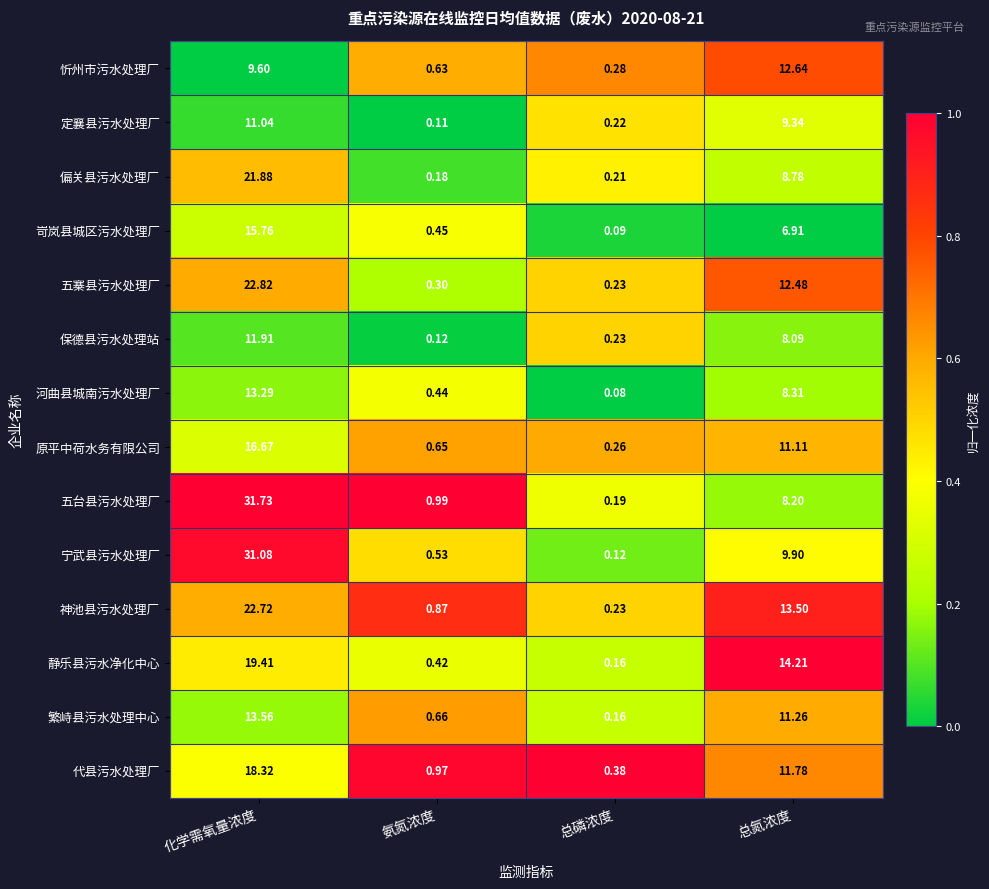

List the series in order of their peak value, highest first.

五台县污水处理厂, 宁武县污水处理厂, 五寨县污水处理厂, 神池县污水处理厂, 偏关县污水处理厂, 静乐县污水净化中心, 代县污水处理厂, 原平中荷水务有限公司, 岢岚县城区污水处理厂, 繁峙县污水处理中心, 河曲县城南污水处理厂, 忻州市污水处理厂, 保德县污水处理站, 定襄县污水处理厂